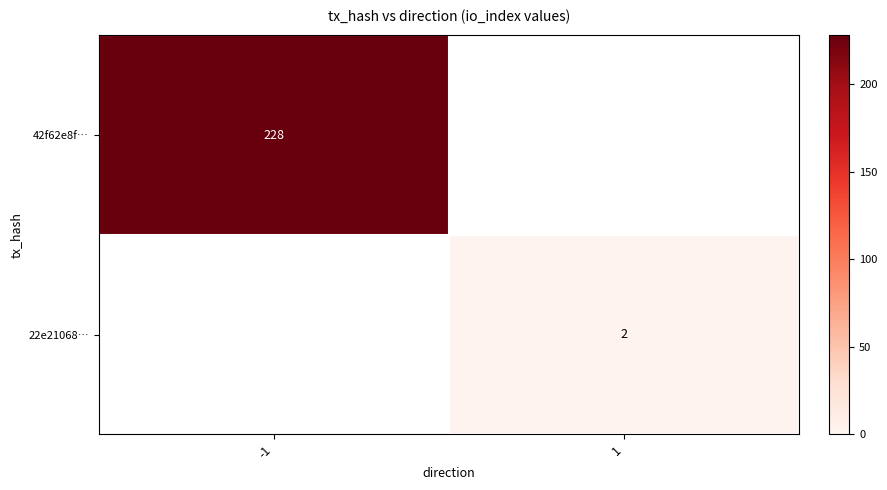

Is the value of 42f62e8f… at -1 greater than the value of 22e21068… at 1?

Yes